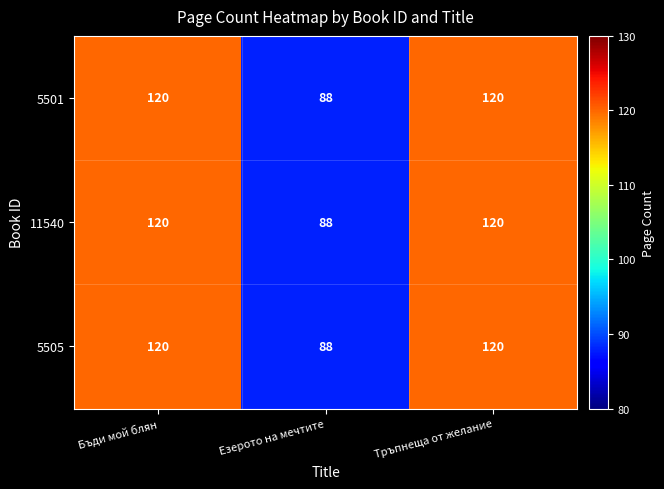

Which category has the lowest value across all series?

Езерото на мечтите